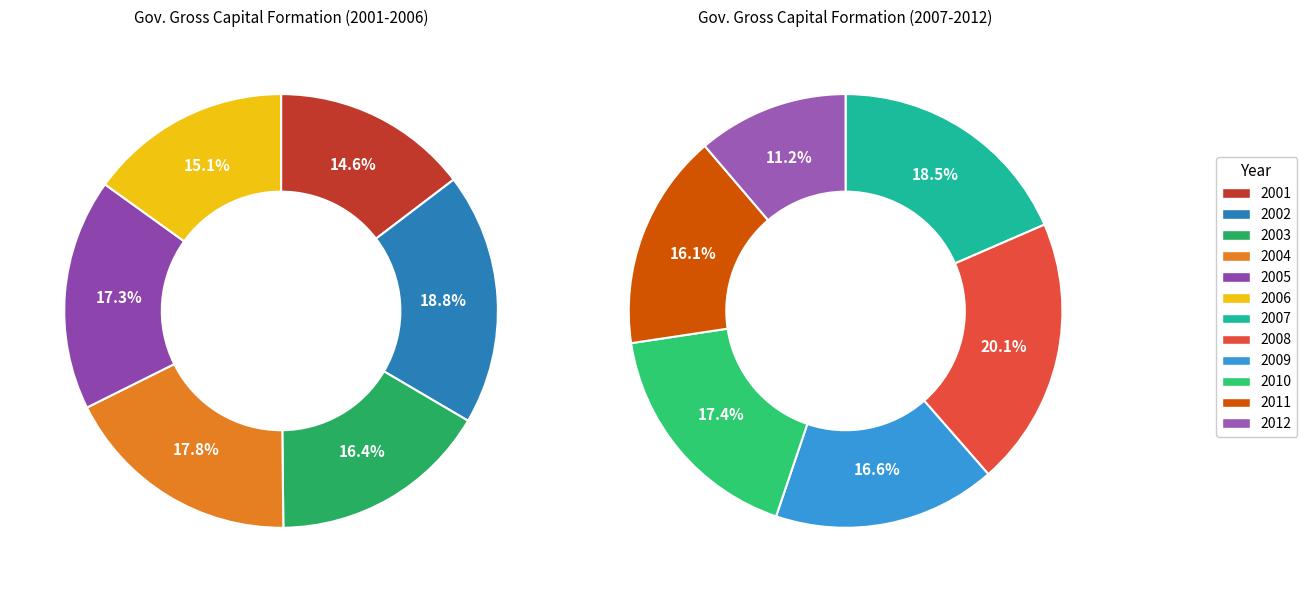

Count the number of slices in the pie.

12